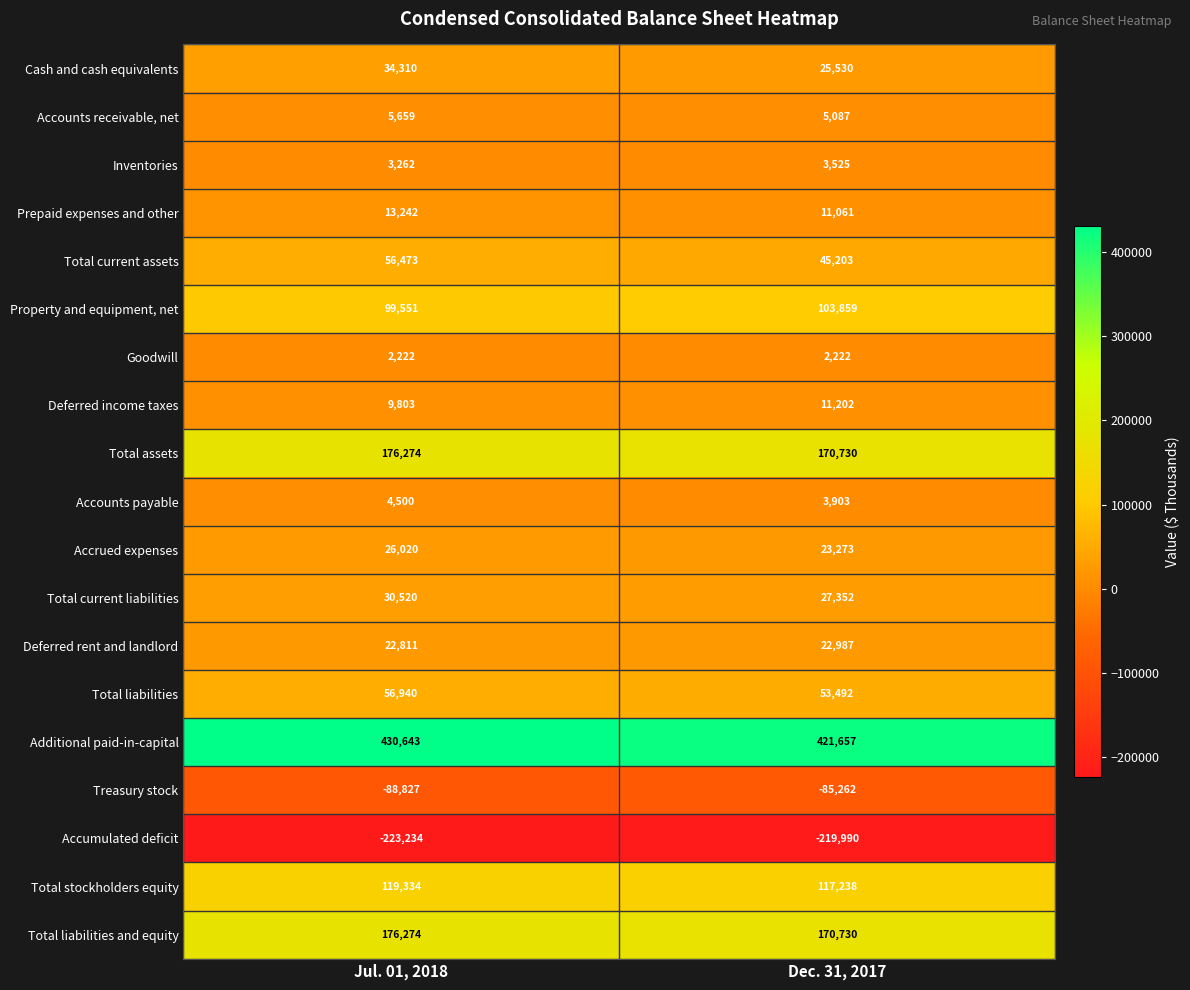

What is the average value of the Prepaid expenses and other series?

12152